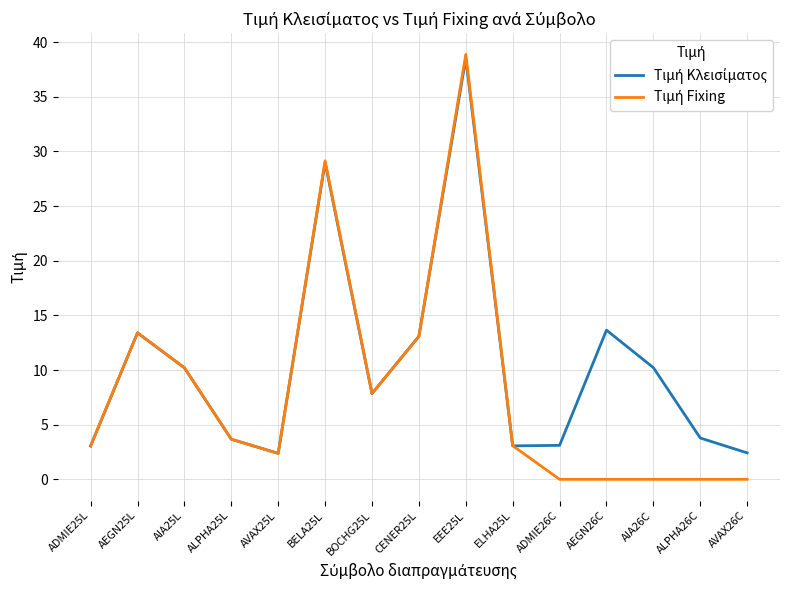

What is the greatest value displayed?

38.9